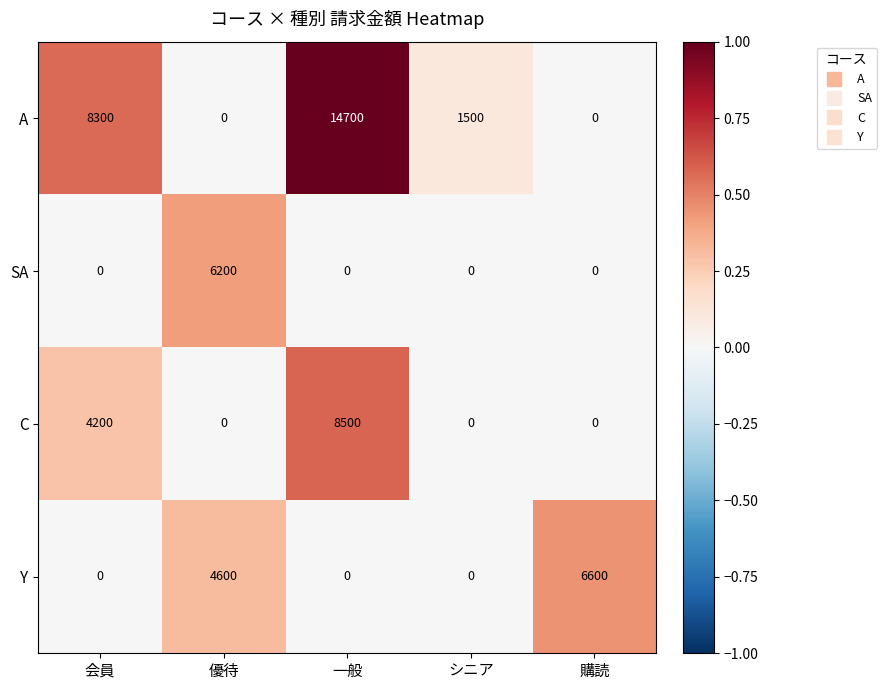

Which series has the largest range (max minus min)?

A